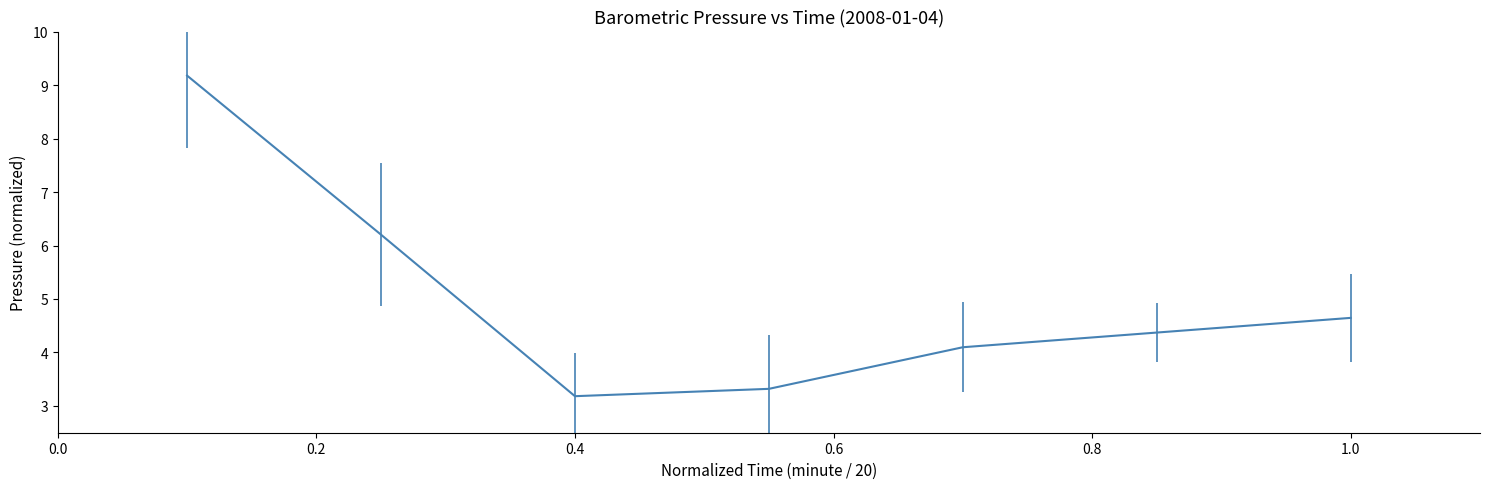

What is the average value?

5.0